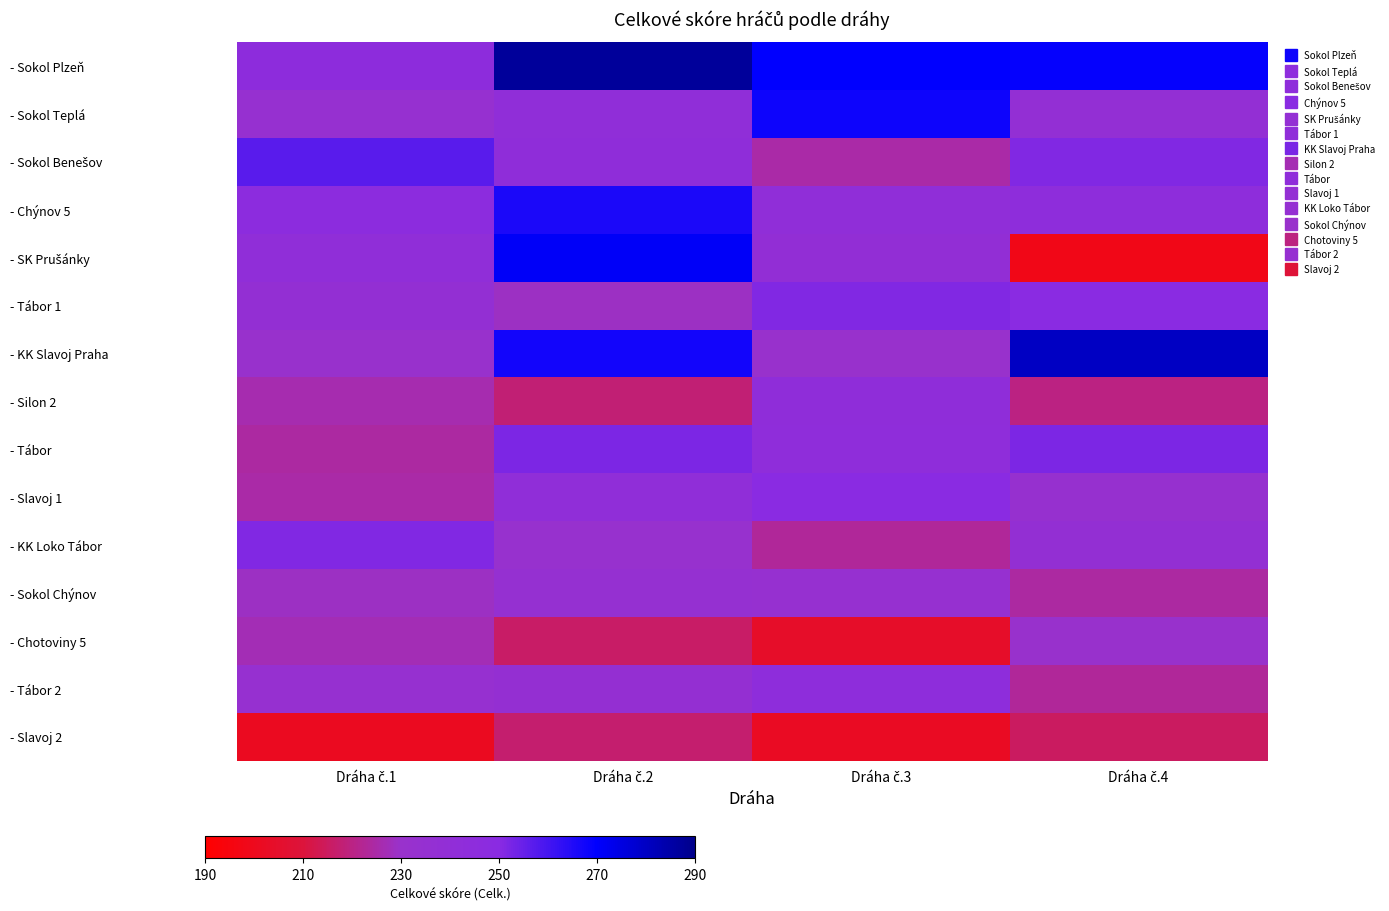

Which has a higher value, Dráha č.2 or Dráha č.4?

Dráha č.2